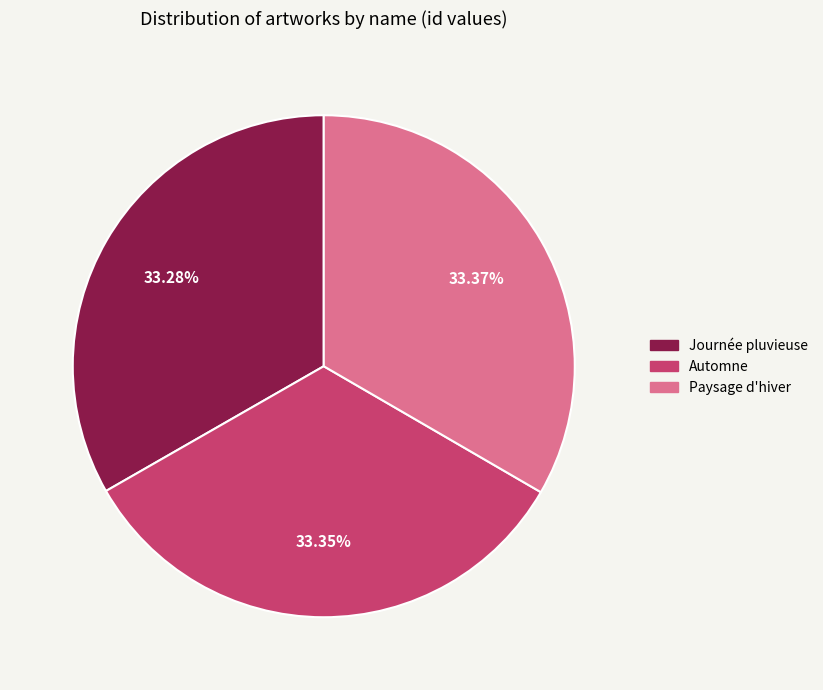

To the nearest percent, what is the combined percentage of Paysage d'hiver and Automne?

67%